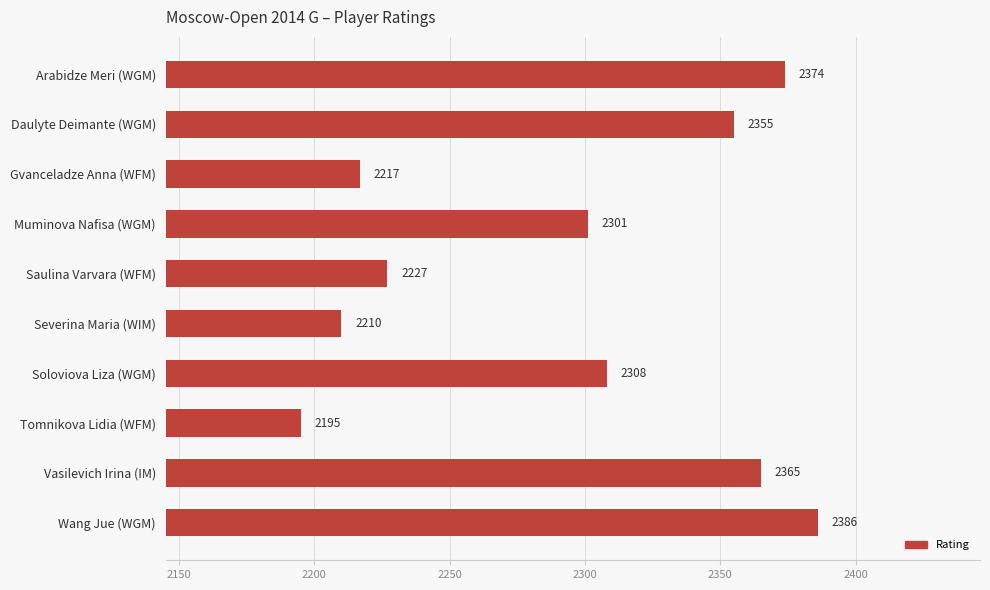

Is it true that the value at Wang Jue (WGM) is 2386?

True